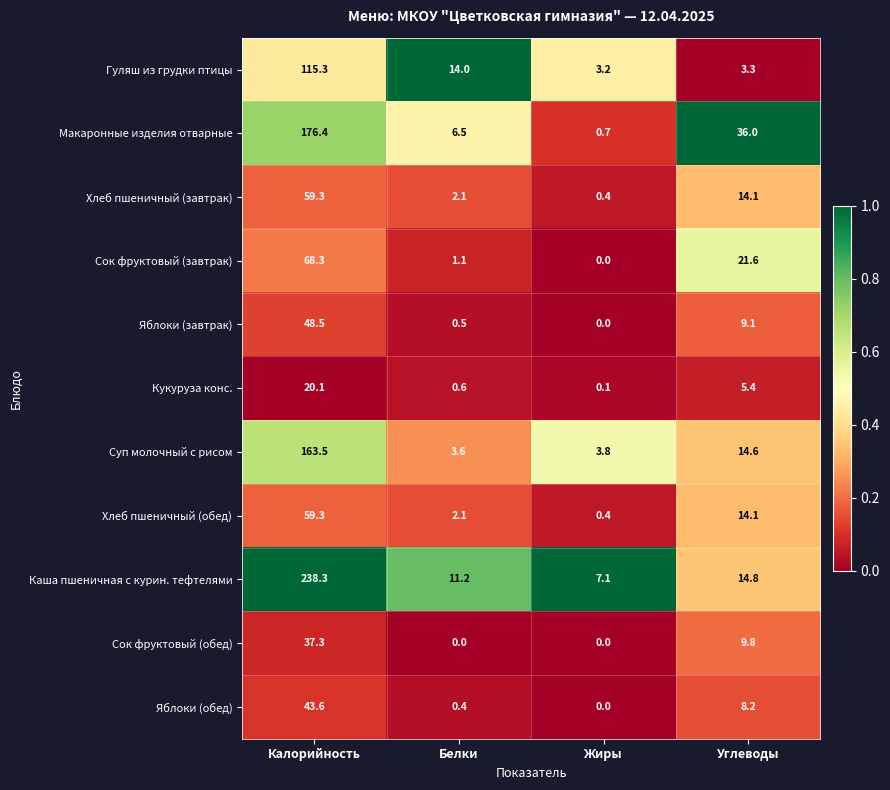

Which series has the largest total across all categories?

Каша пшеничная с курин. тефтелями